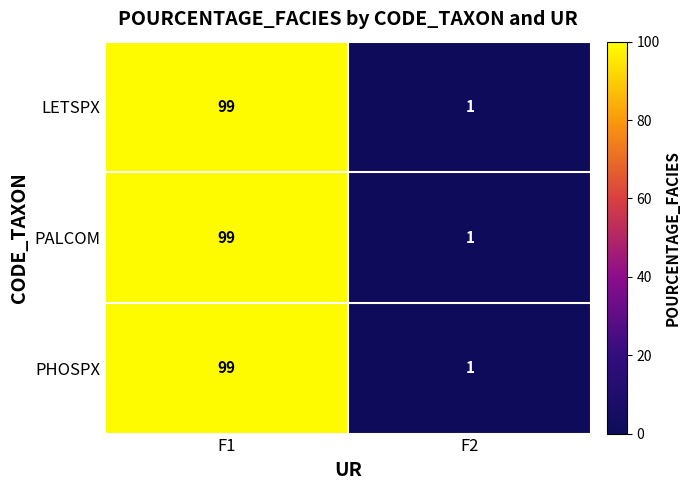

How many data points does each series have?

2